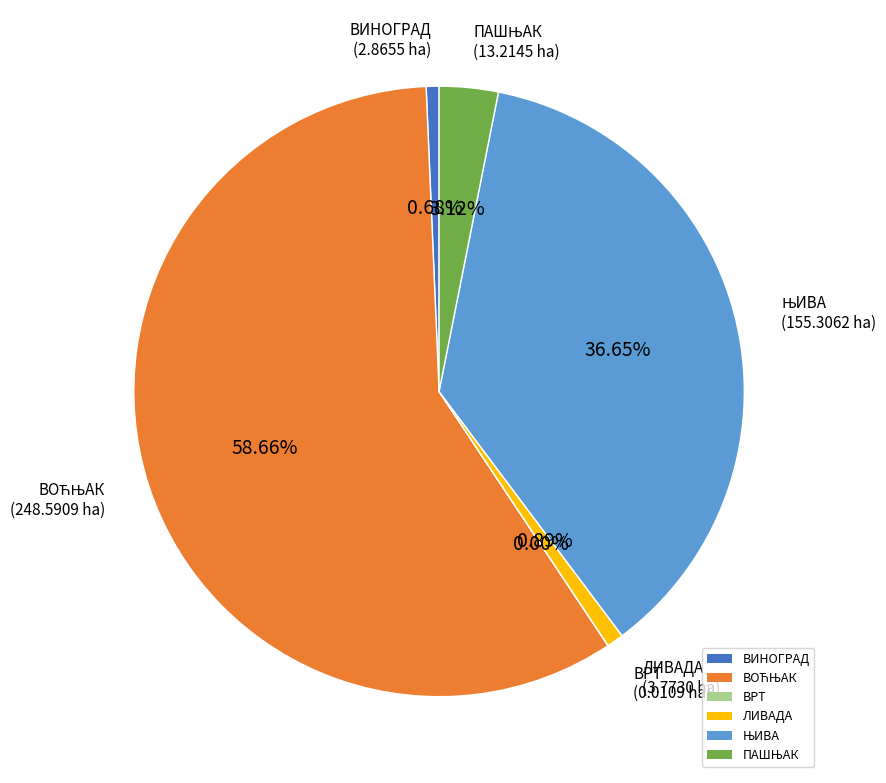

Is there any slice that represents more than half of the pie?

Yes